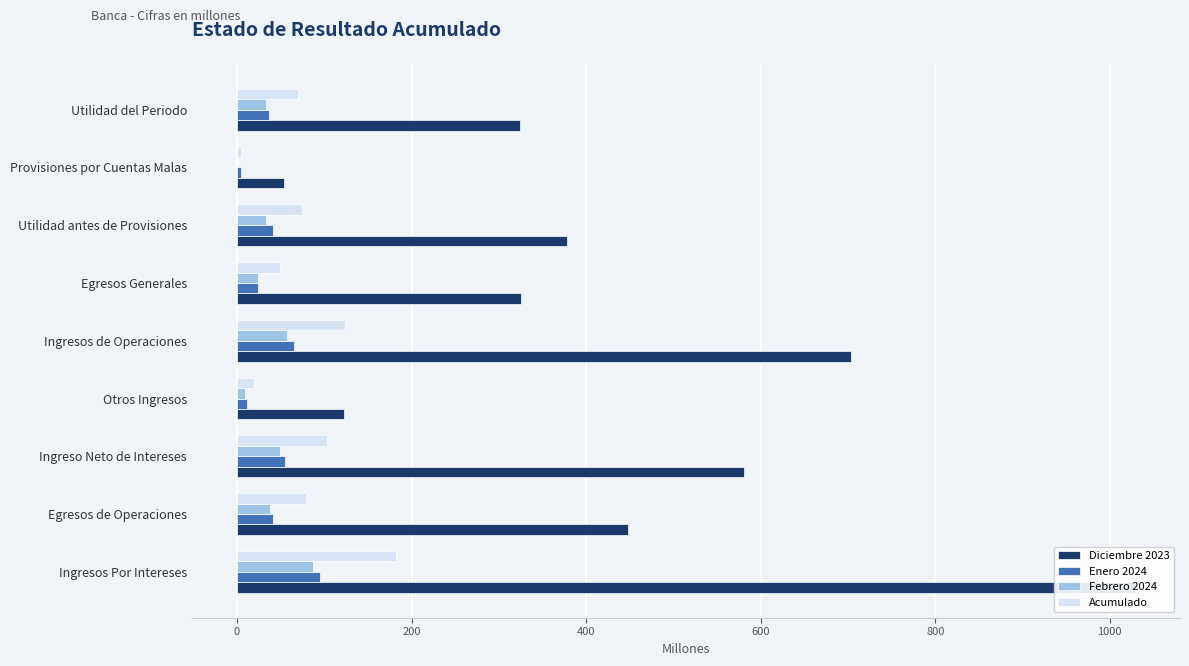

How many bars are there in each group?

4